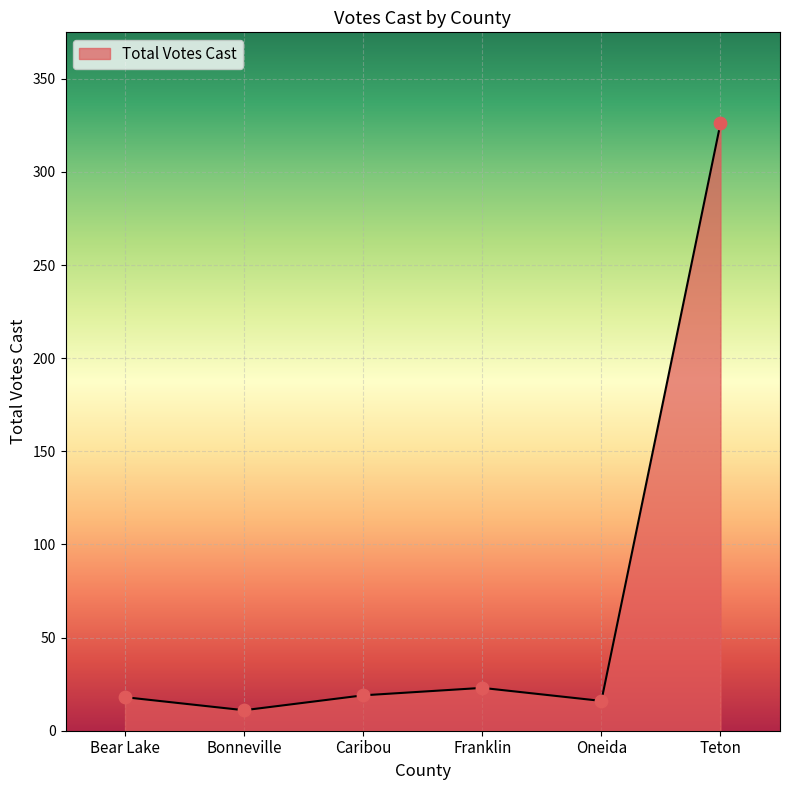

Which has a higher value, Oneida or Caribou?

Caribou